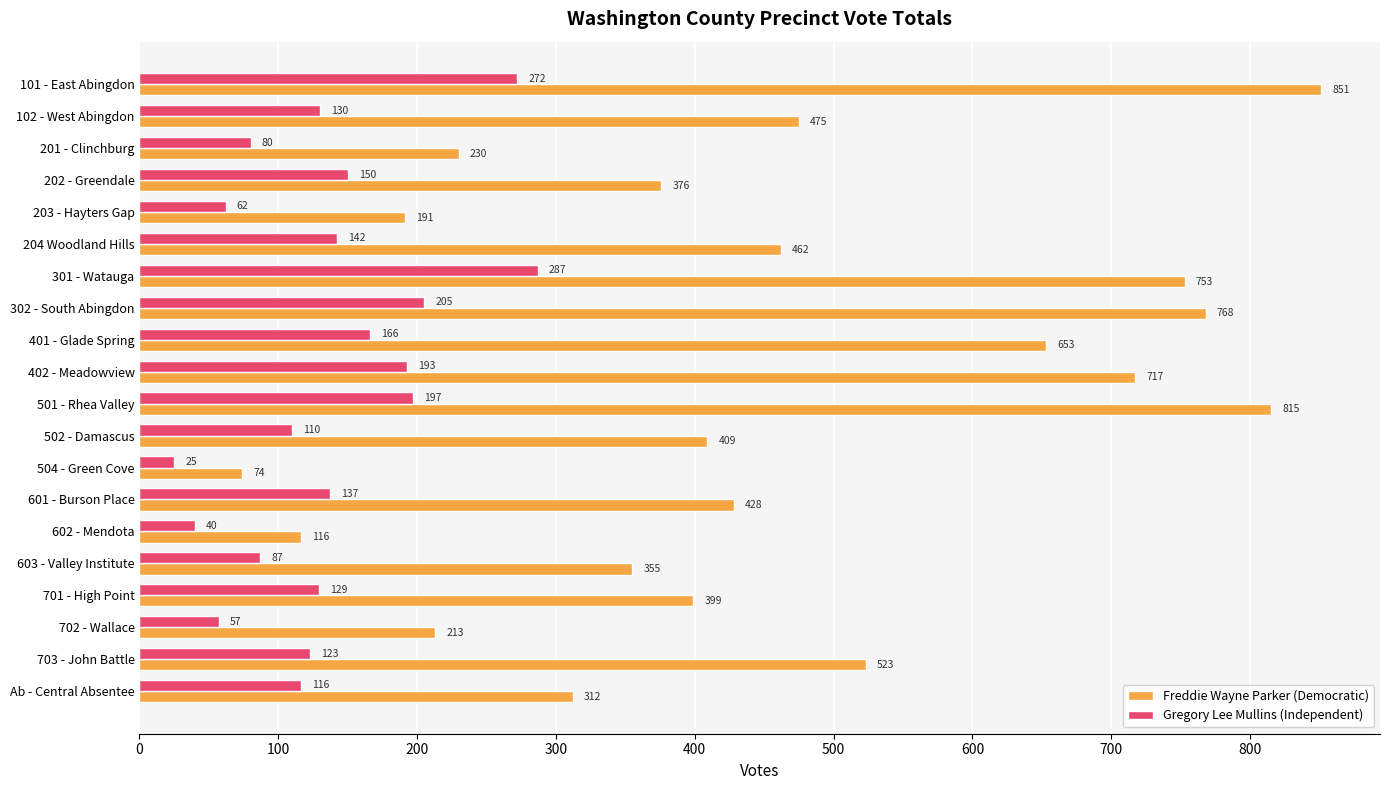

What is the average value of the Freddie Wayne Parker (Democratic) series?

456